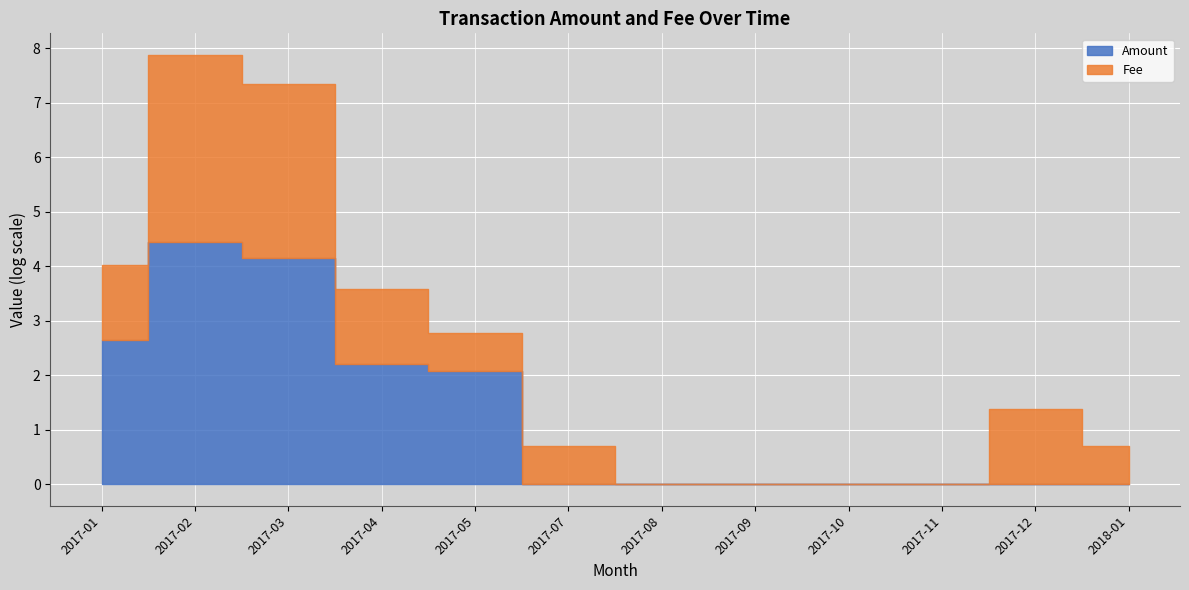

What is the maximum value for Amount?

84.0